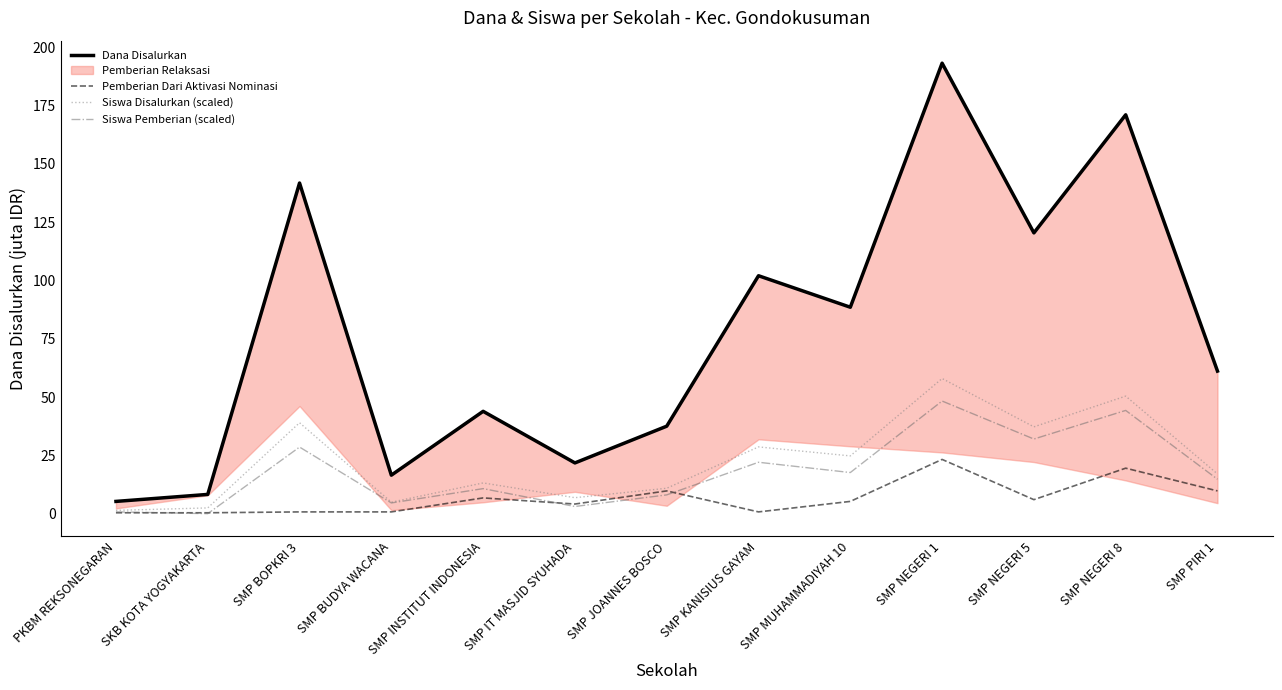

What is the label of the 1st point from the left?

PKBM REKSONEGARAN